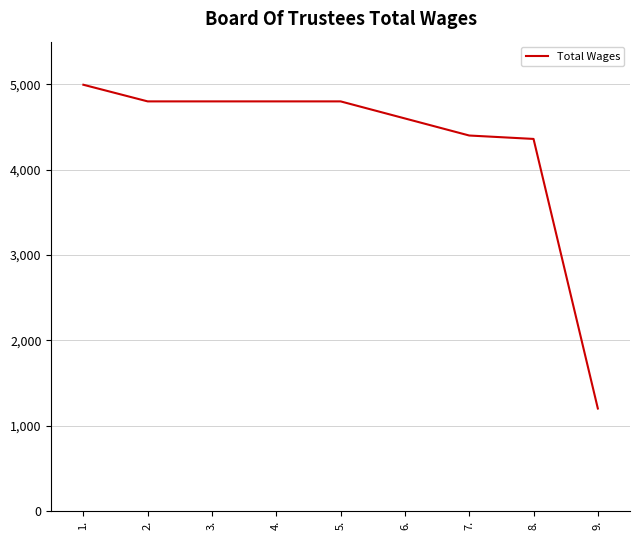

What is the sum of the values at 5. and 3.?

9600